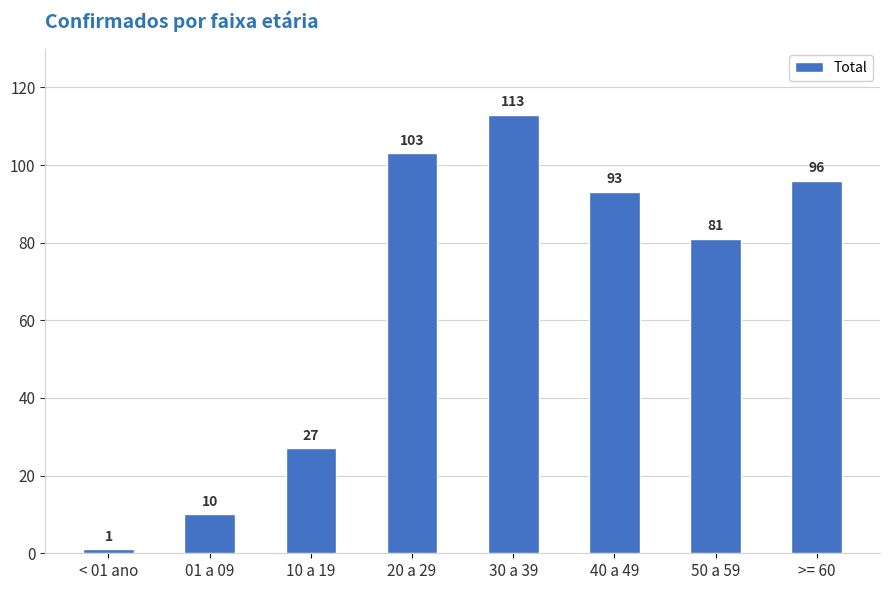

Reading left to right, what are all the values shown in this chart?

1	10	27	103	113	93	81	96